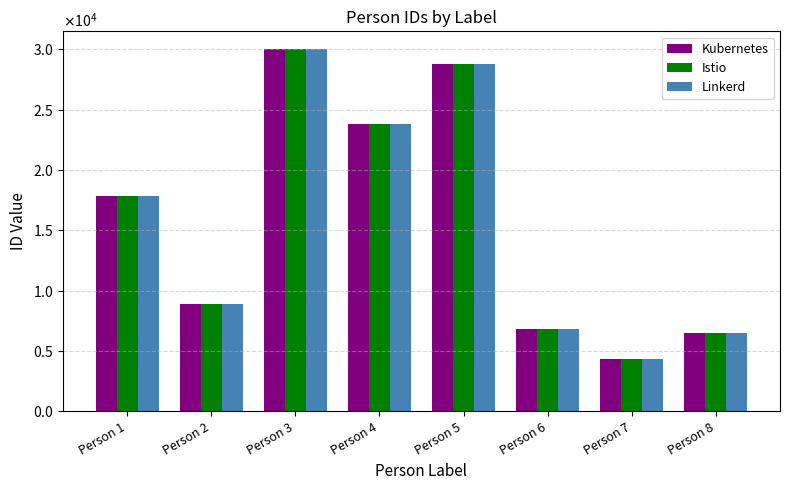

At how many categories does at least one series exceed 14588?

4